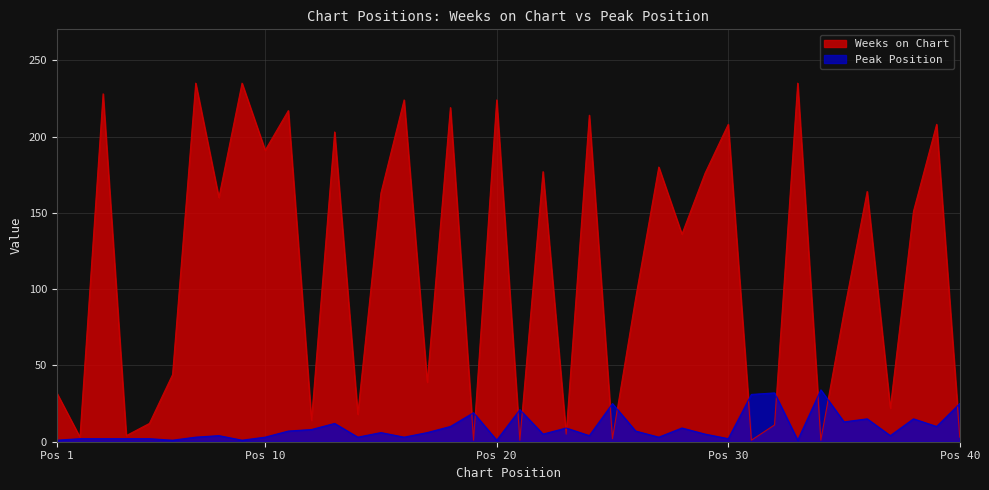

Is the value of Peak Position at 2 greater than the value of Weeks on Chart at 7?

No